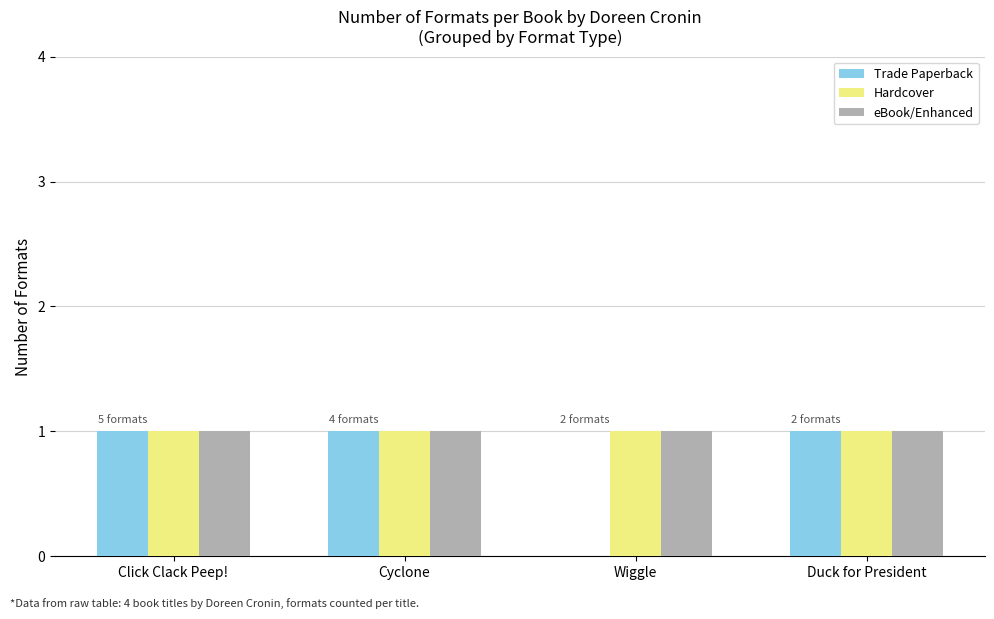

The value of Trade Paperback at Click Clack Peep! is 1. True or false?

True